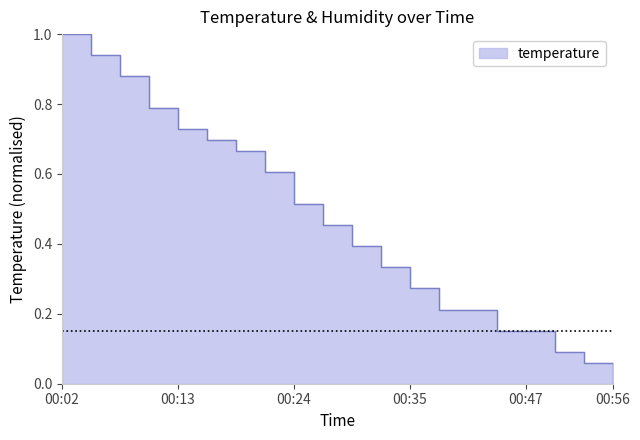

What is the value of the 1st point from the left?

1.0